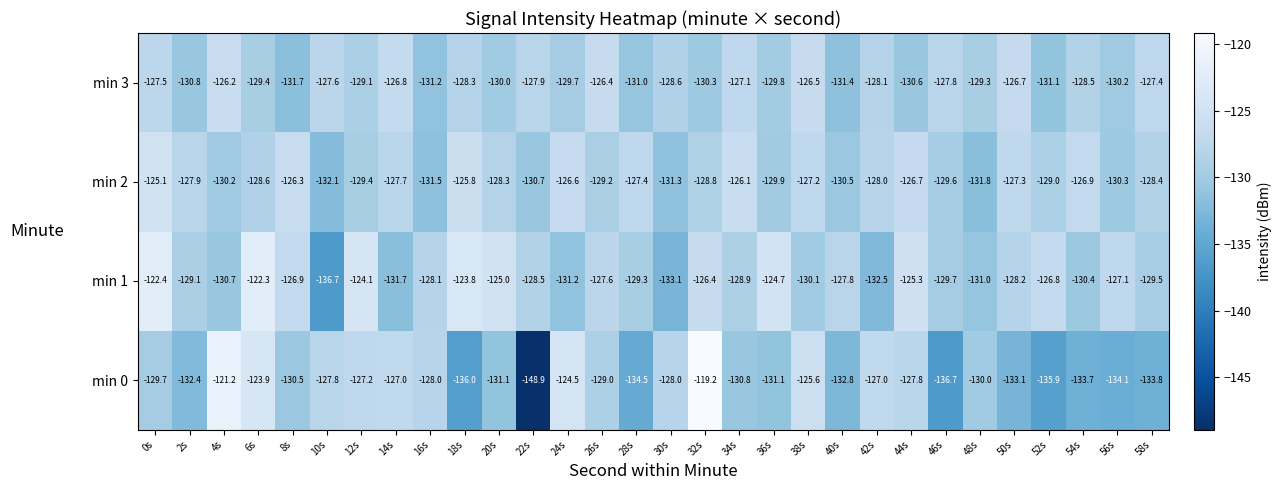

What is the minimum value shown in the chart?

-148.9